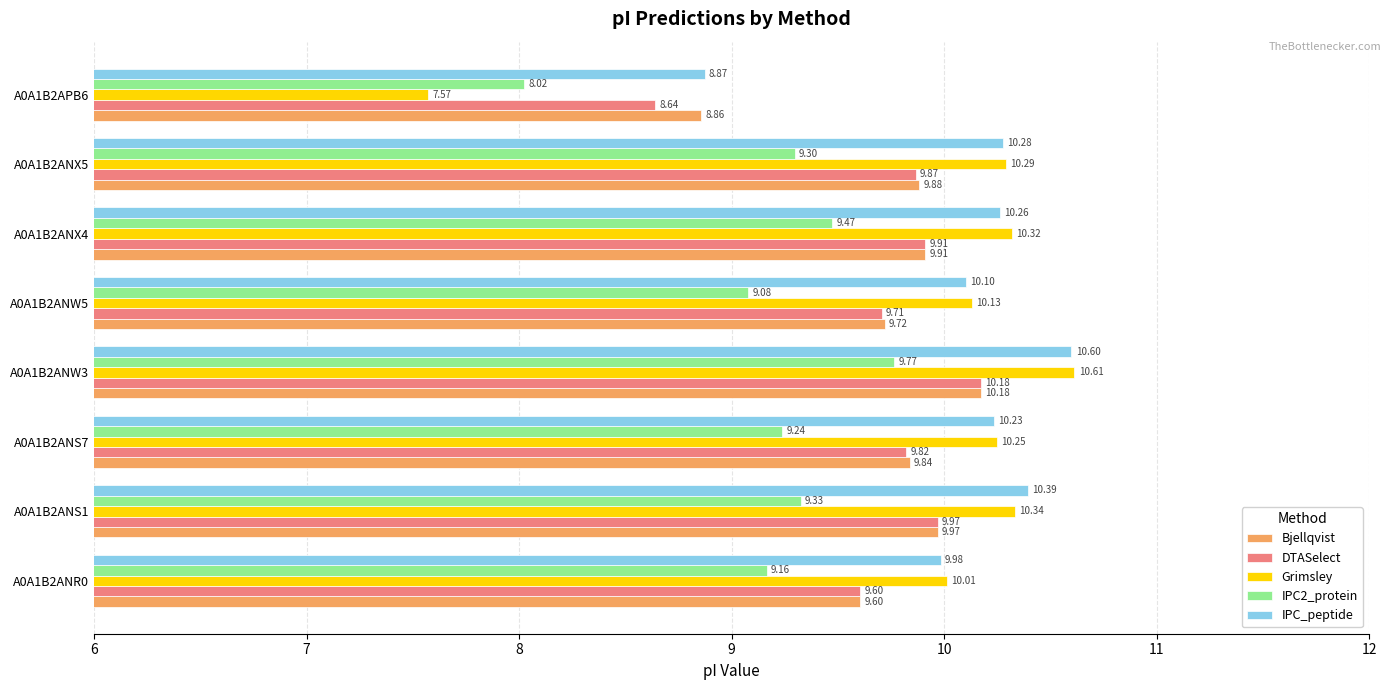

At how many categories does at least one series exceed 9?

7